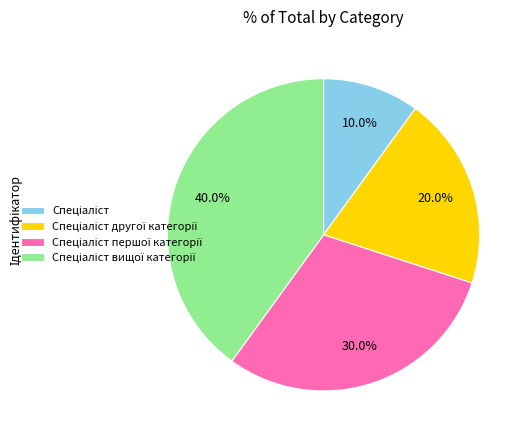

Does any single category account for the majority?

No